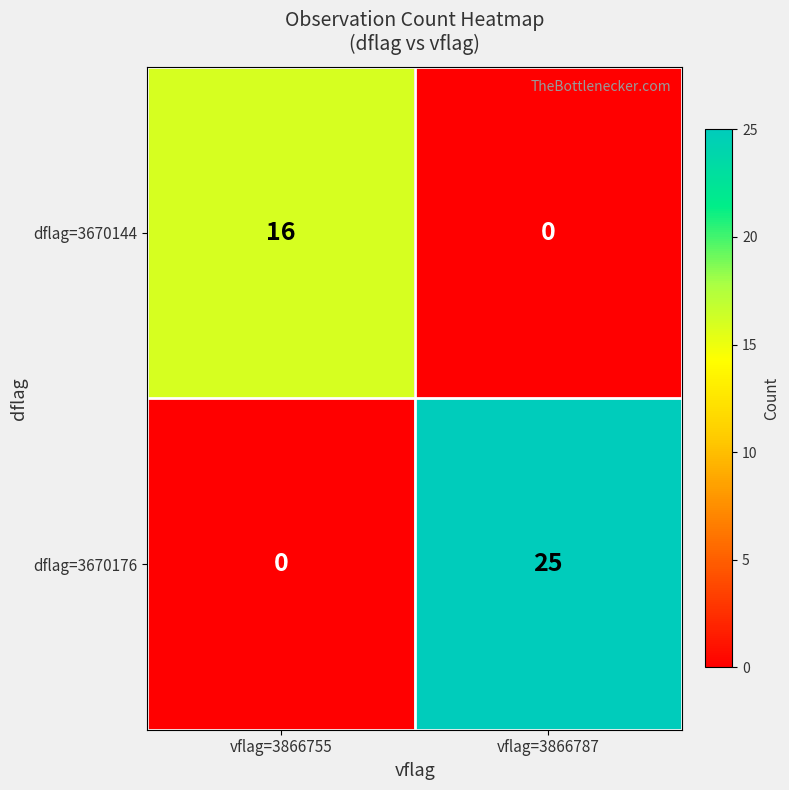

What is the difference between the highest and lowest values at vflag=3866755?

16